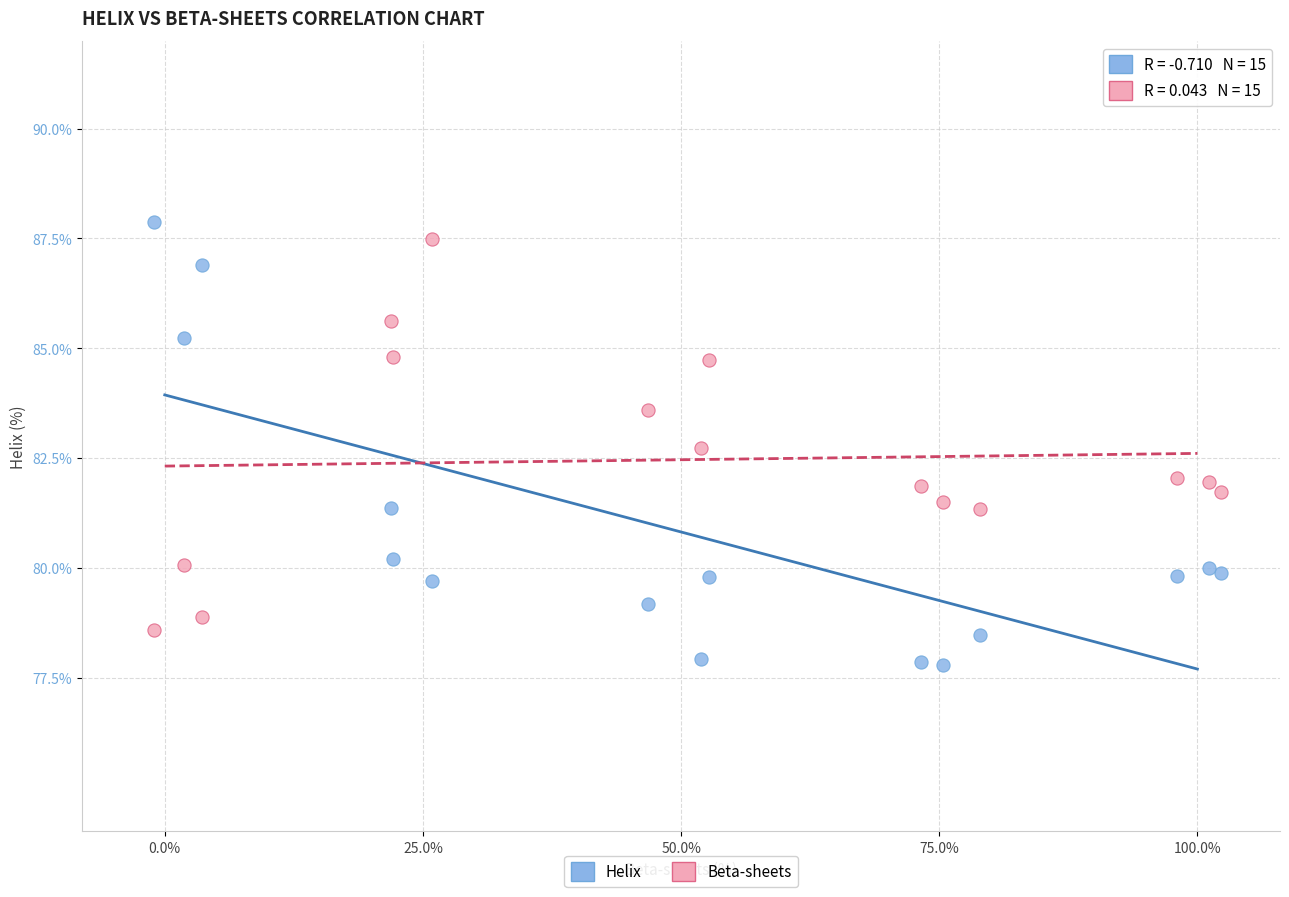

Across all data points, what is the range of Y values (max minus min)?

10.1